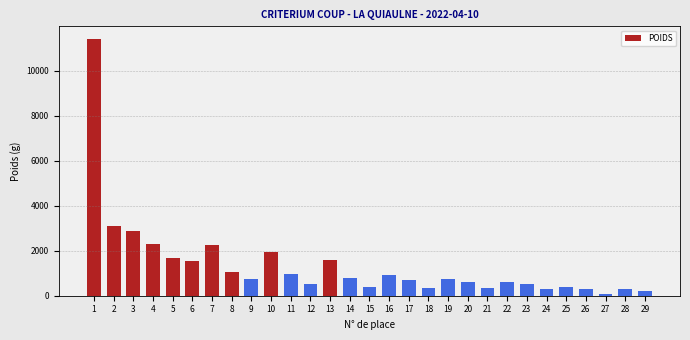

What is the ratio of the value at 8 to the value at 14?

1.3